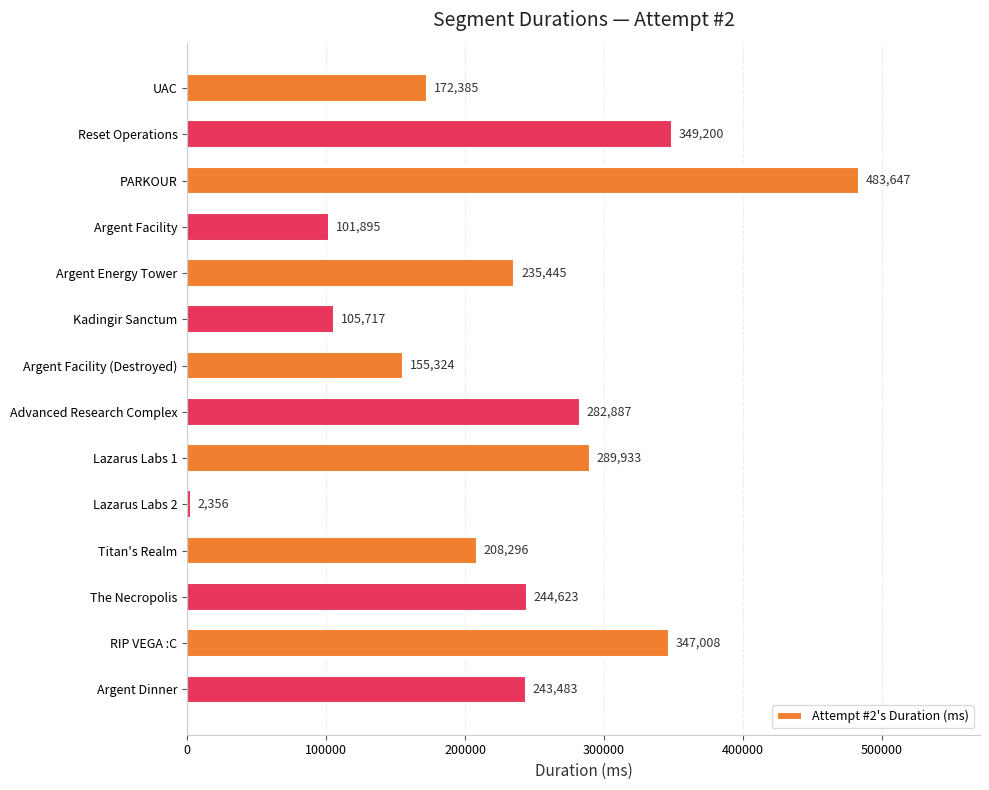

How many distinct data groups are displayed?

1